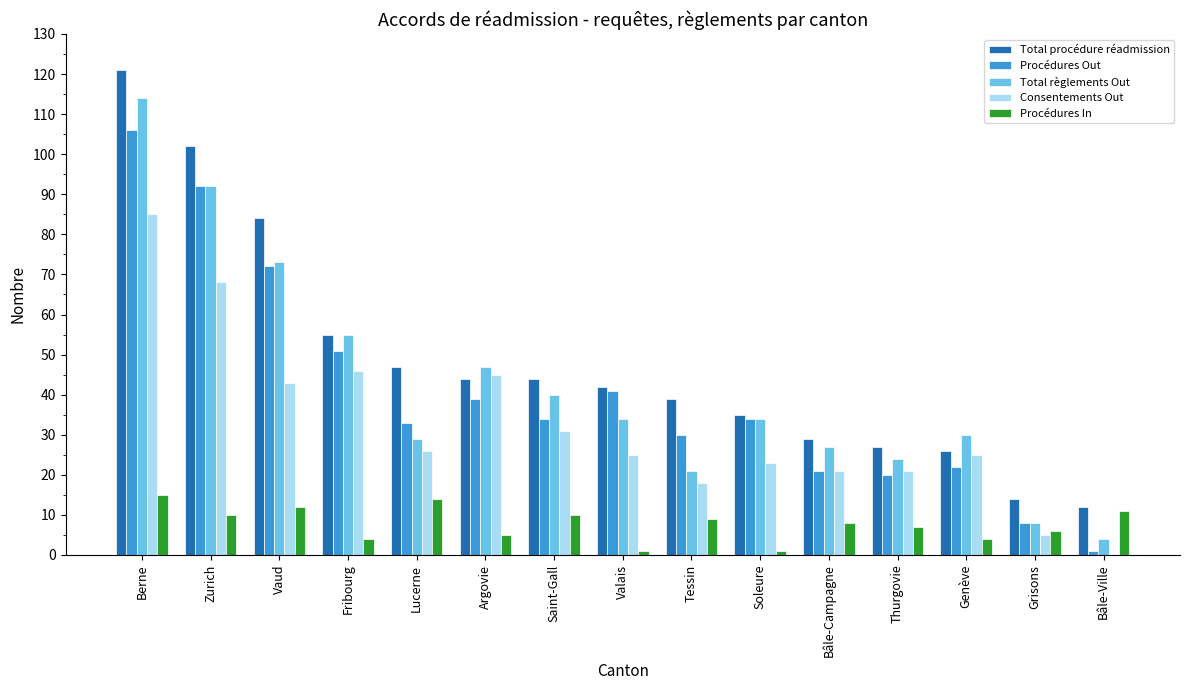

Where does the Consentements Out series first go above 25?

Berne